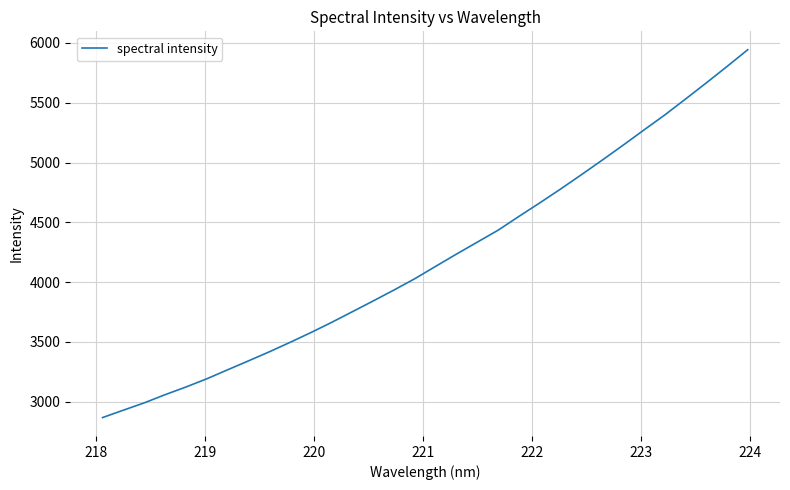

What is the sum of all values?

134270.5